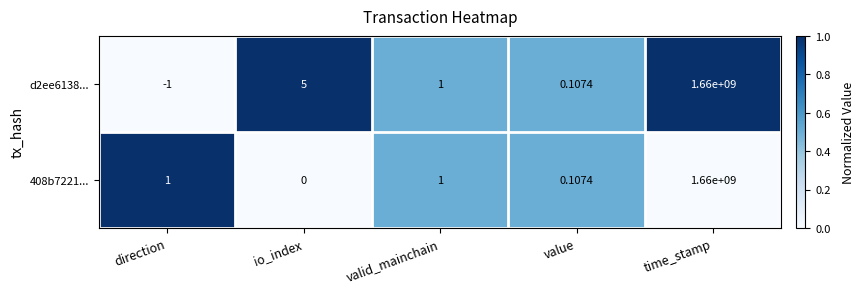

Where does the d2ee6138... series first go above 1?

io_index